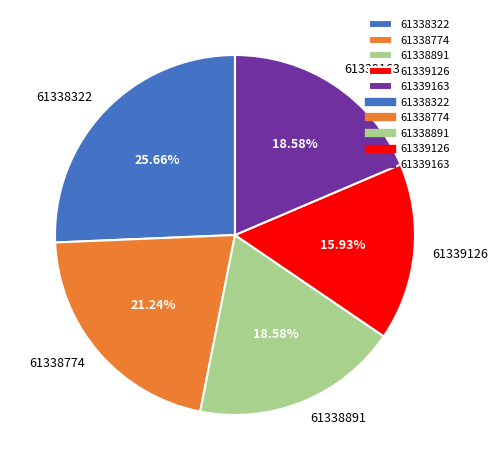

What is the total percentage of 61338891 and 61338774?

39.8%